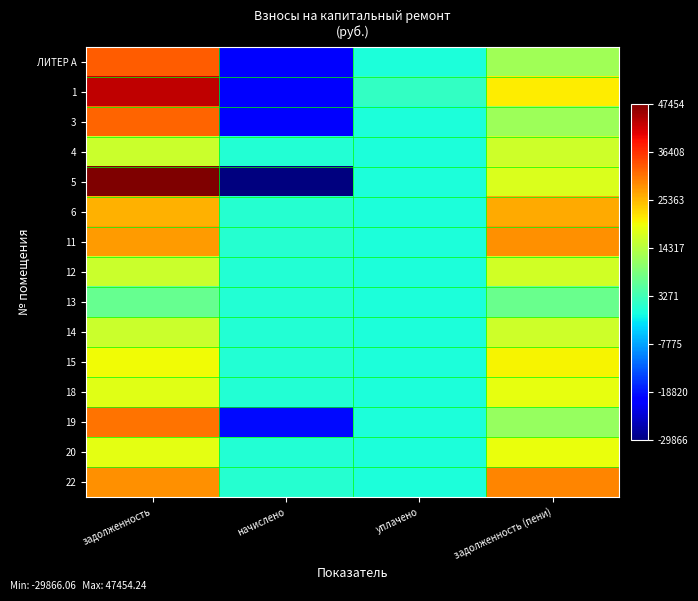

What is the minimum value shown in the chart?

-29866.1